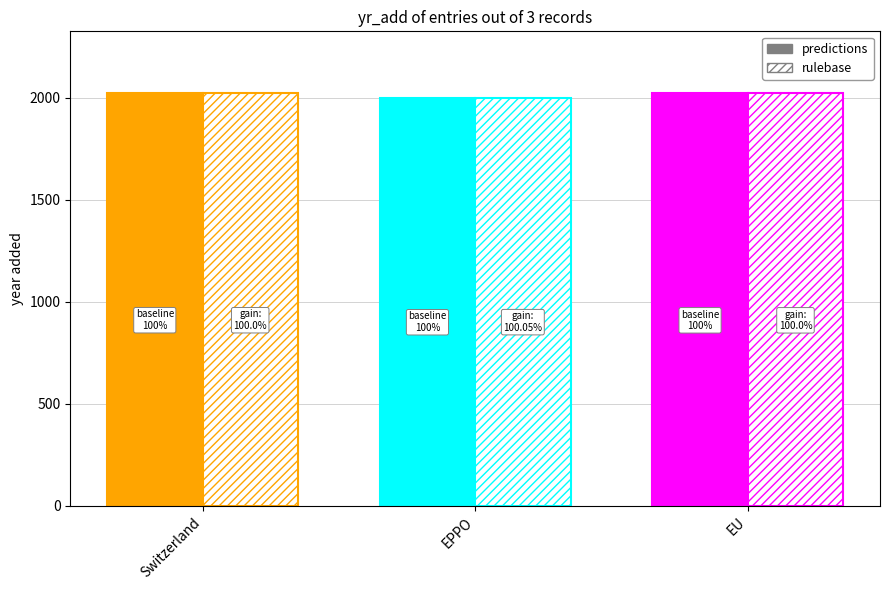

At which label does rulebase reach its minimum?

EPPO